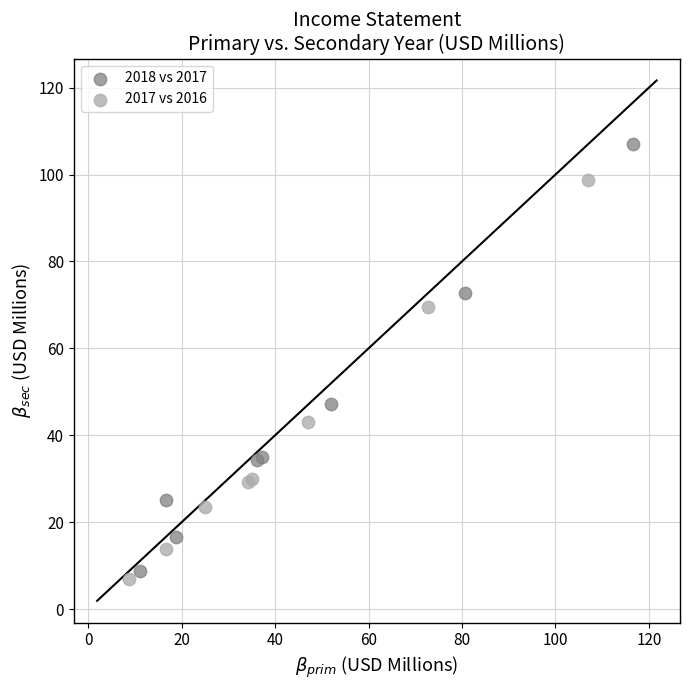

Which series contains the highest Y value?

2018 vs 2017